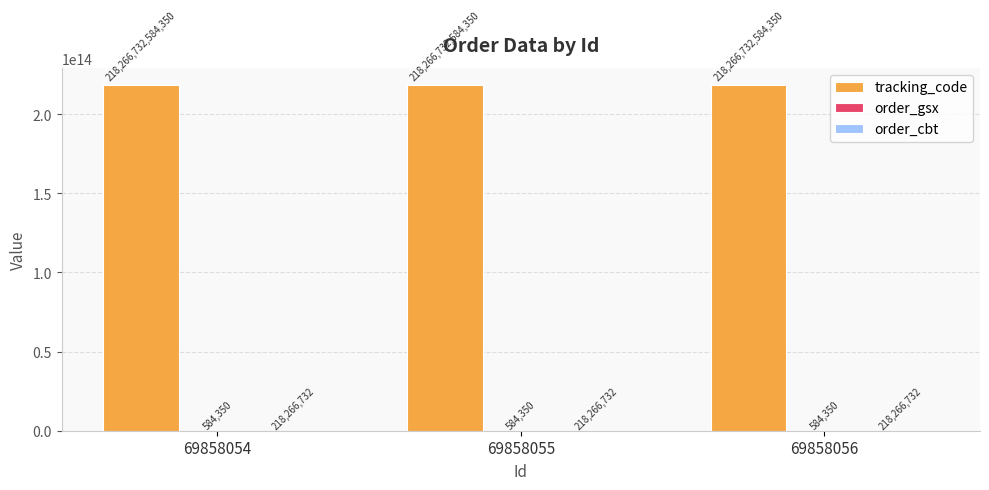

The value of tracking_code at 69858054 is 286548690004209. True or false?

False